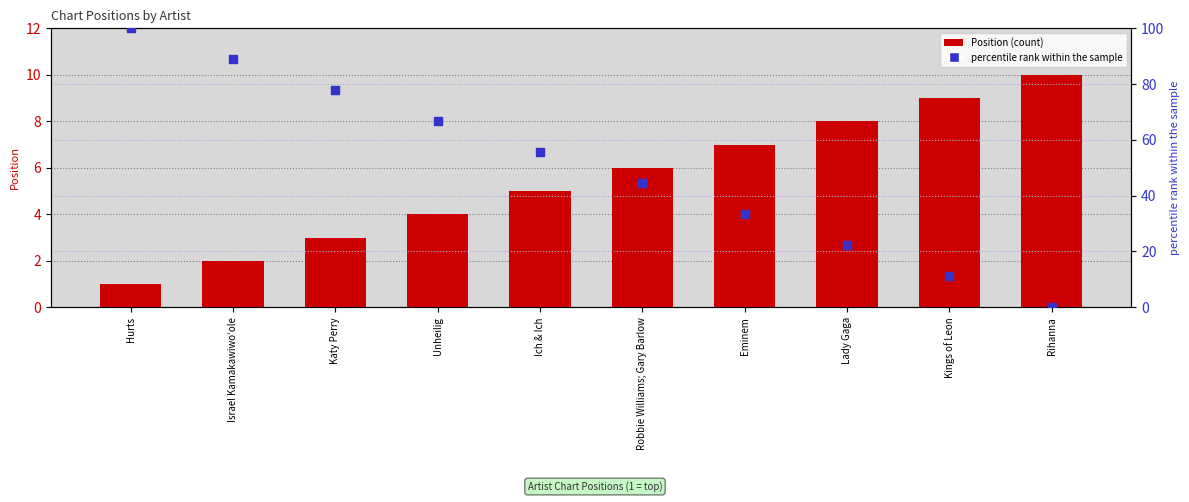

What is the total value across all series at Unheilig?

70.7